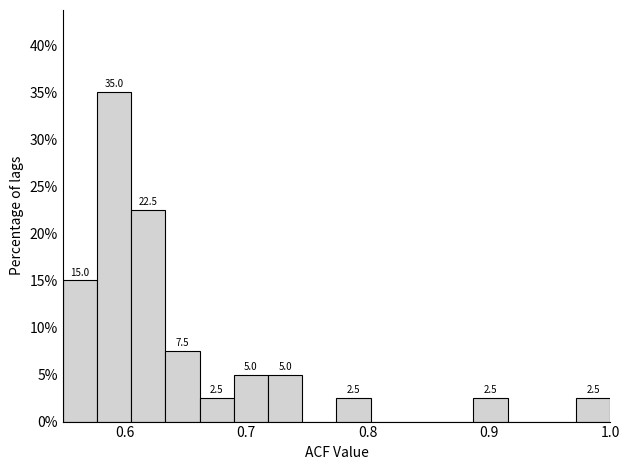

Read against the x-axis, roughly where is the centre of the tallest bar?

0.59